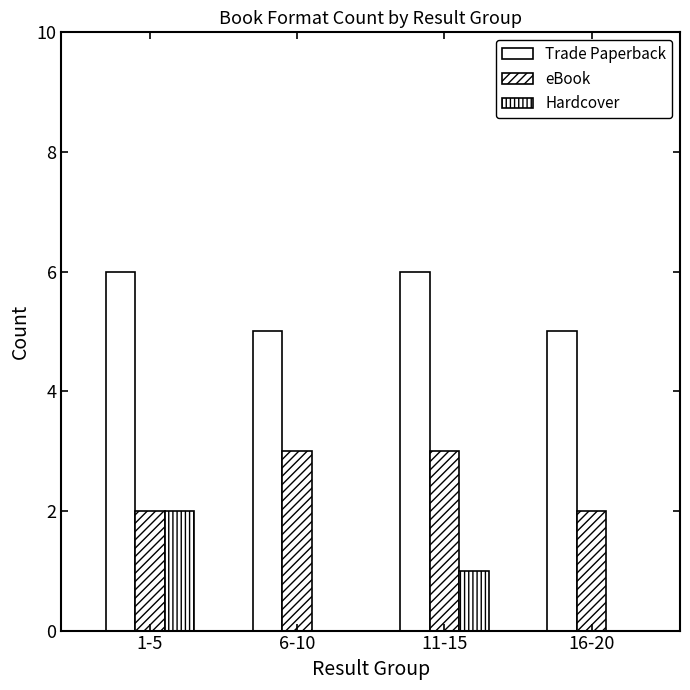

How many eBook values are between 2 and 3?

4